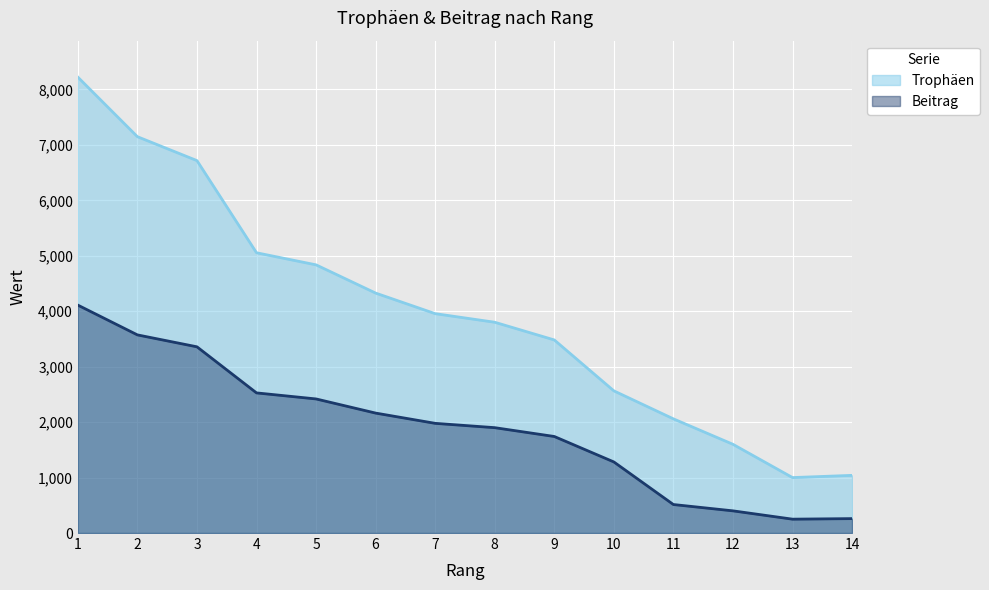

What is the average value of the Beitrag series?

1891